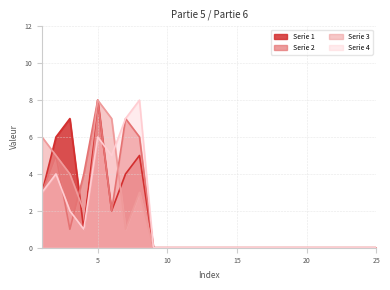

What is the sum of the Serie 1 values at 3 and 15?

7